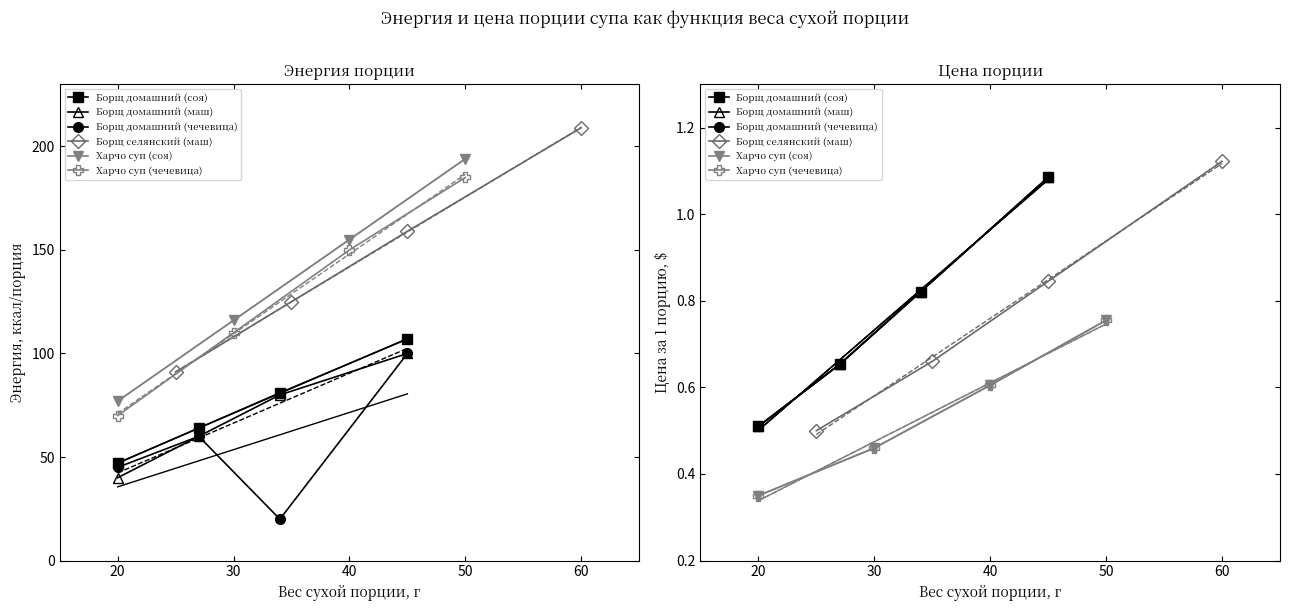

Count the Харчо суп (чечевица) values in the range 0 to 1.

4